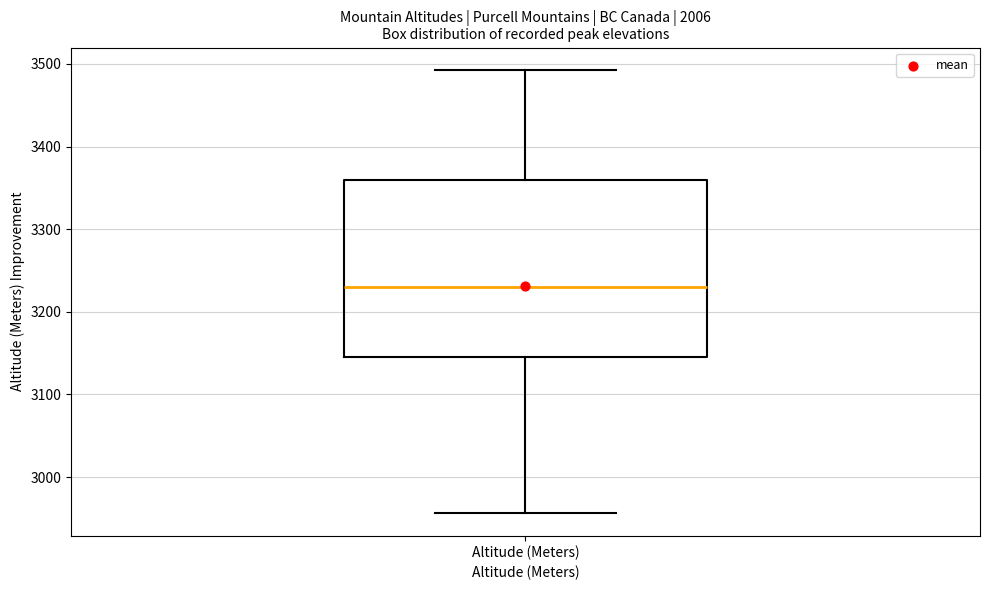

Transcribe this box plot: give where the median line is, the range the box spans, and where the two whiskers end, as read against the y-axis. The values are not printed on the chart, so give them approximately, as read against the axis.

median 3230, box 3150 to 3360, whiskers 2960 to 3490